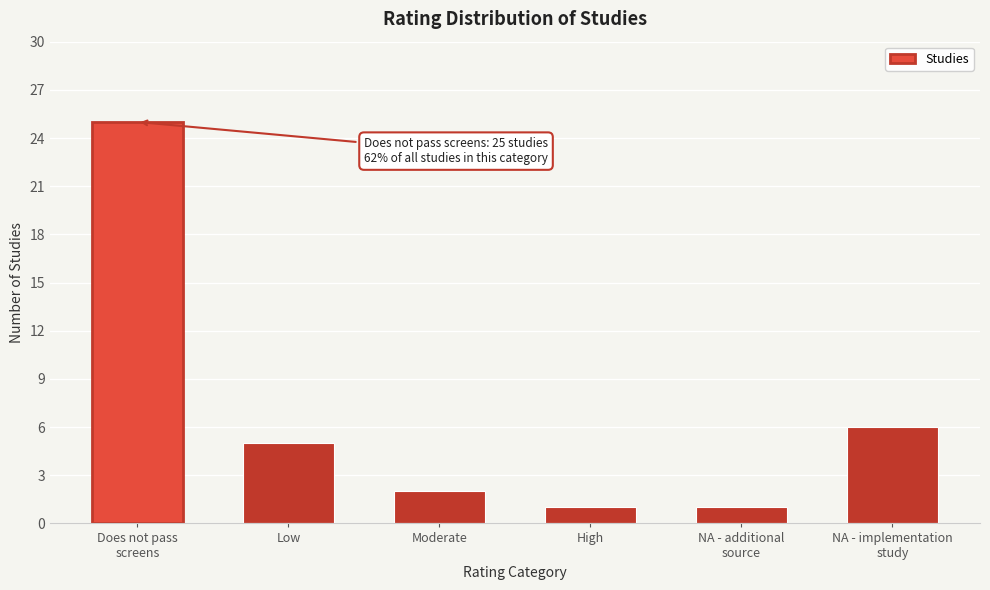

Reading right to left, list all the values displayed in this chart.

6	1	1	2	5	25